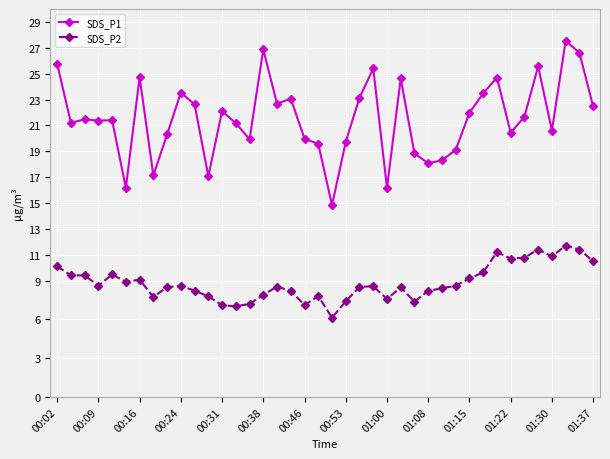

What is the difference between the maximum and minimum values in the SDS_P2 series?

5.6